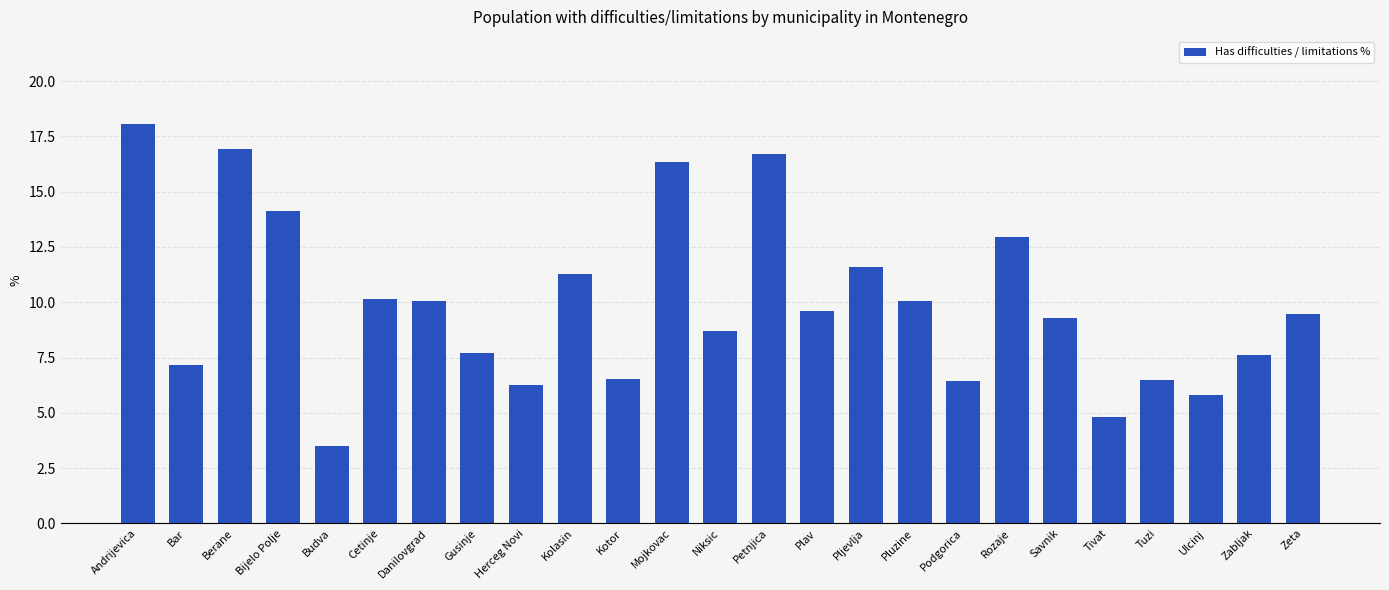

How many bars are there in total?

25